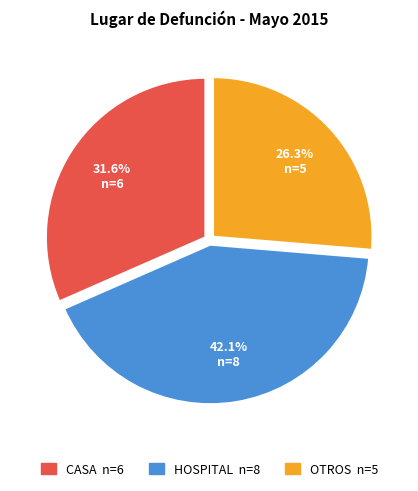

How many slices are in this pie chart?

3